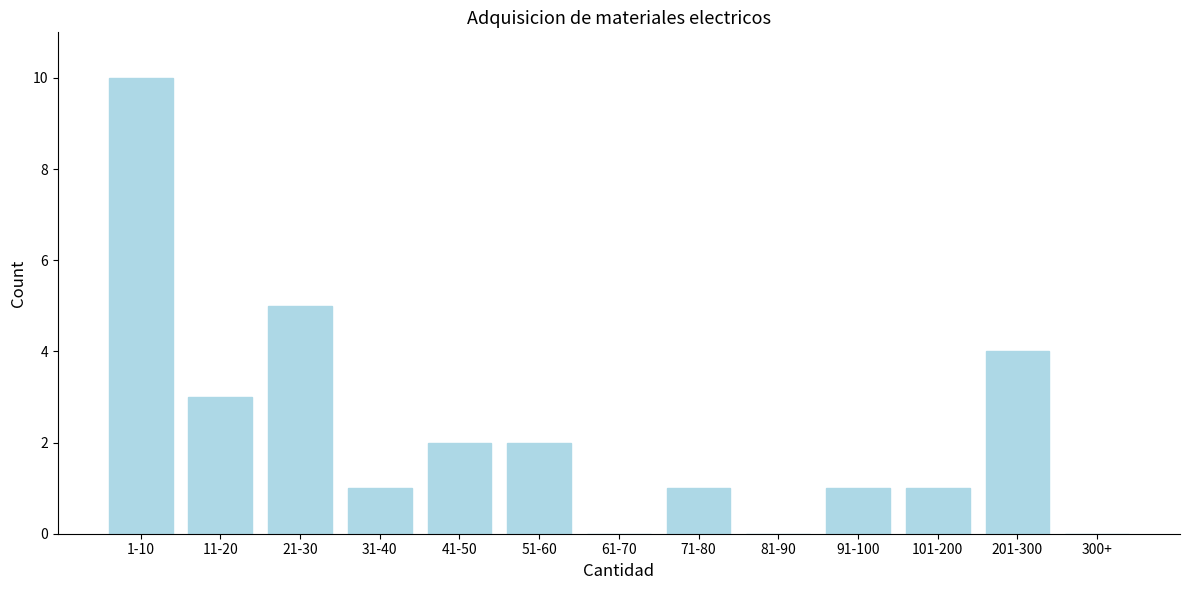

Reading left to right, extract all data points from this chart.

1-10=10	11-20=3	21-30=5	31-40=1	41-50=2	51-60=2	61-70=0	71-80=1	81-90=0	91-100=1	101-200=1	201-300=4	300+=0